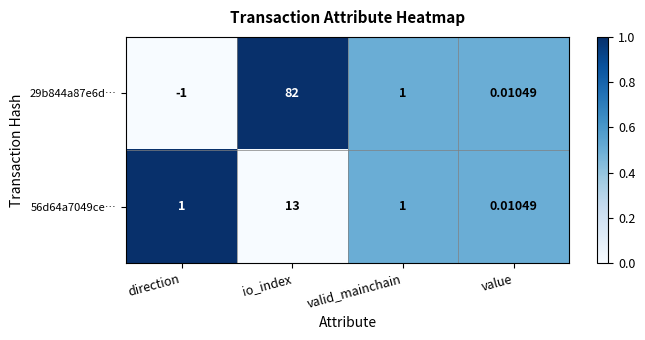

Rank the series by their maximum value, from highest to lowest.

29b844a87e6d…, 56d64a7049ce…